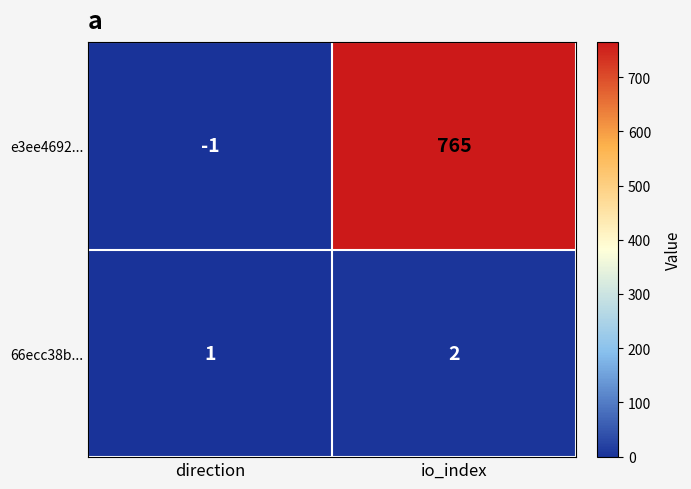

At how many categories does at least one series exceed 721?

1